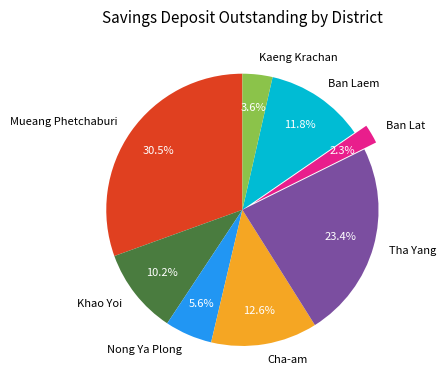

How many slices are in this pie chart?

8